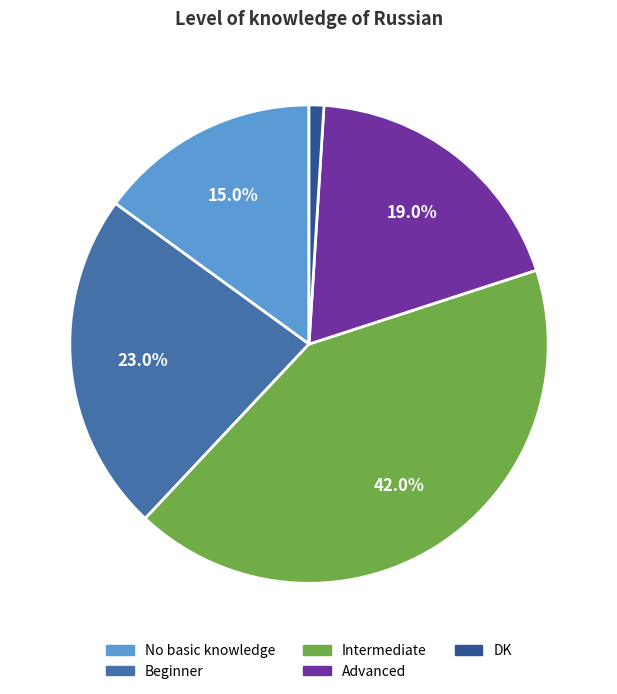

Combined, what portion of the pie is Beginner and Intermediate?

65.0%